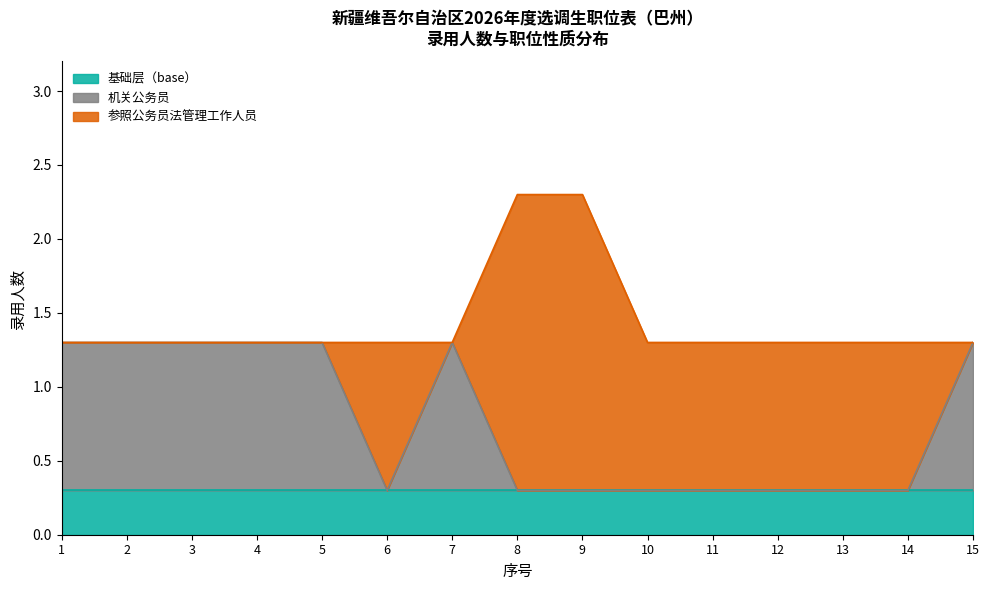

The 录用人数 series shows 1.3 at 6. True or false?

True